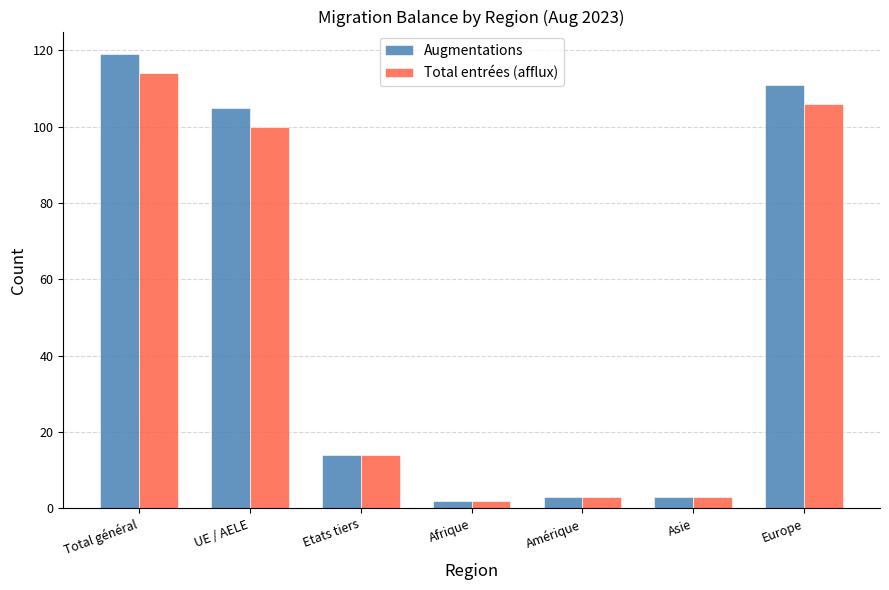

Read the Augmentations value at Asie, to the nearest 5.

5